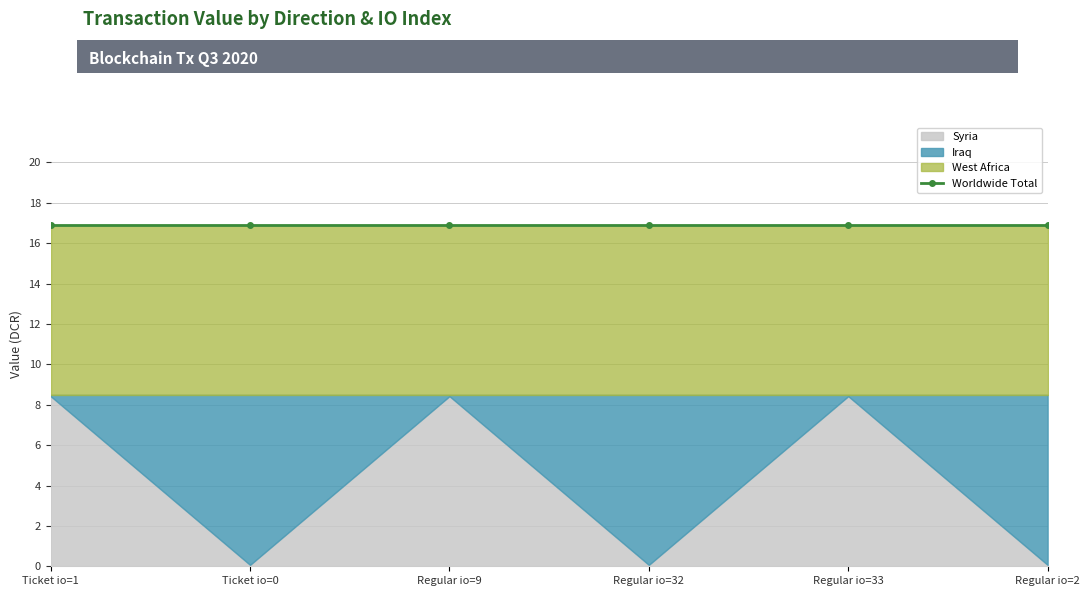

True or false: West Africa and Iraq cross at least once.

False